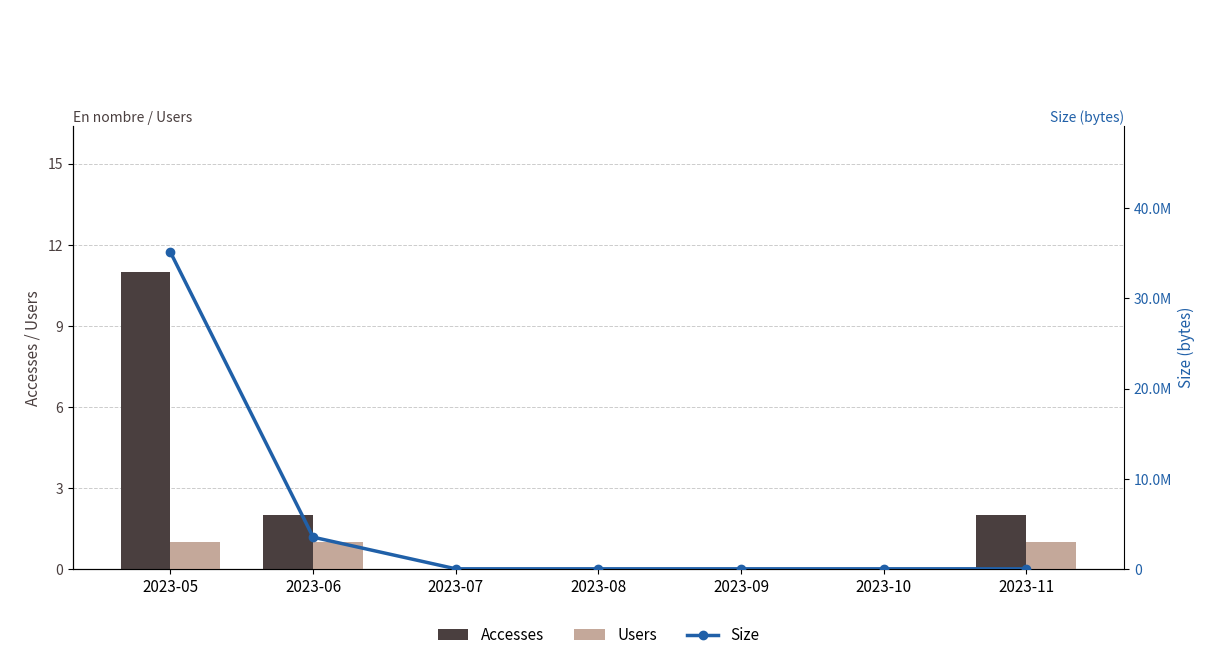

Reading left to right, list all the values displayed in this chart.

Accesses: 2023-05=11	2023-06=2	2023-07=0	2023-08=0	2023-09=0	2023-10=0	2023-11=2
Users: 2023-05=1	2023-06=1	2023-07=0	2023-08=0	2023-09=0	2023-10=0	2023-11=1
Size: 2023-05=35109060	2023-06=3511613	2023-07=0	2023-08=0	2023-09=0	2023-10=0	2023-11=1602